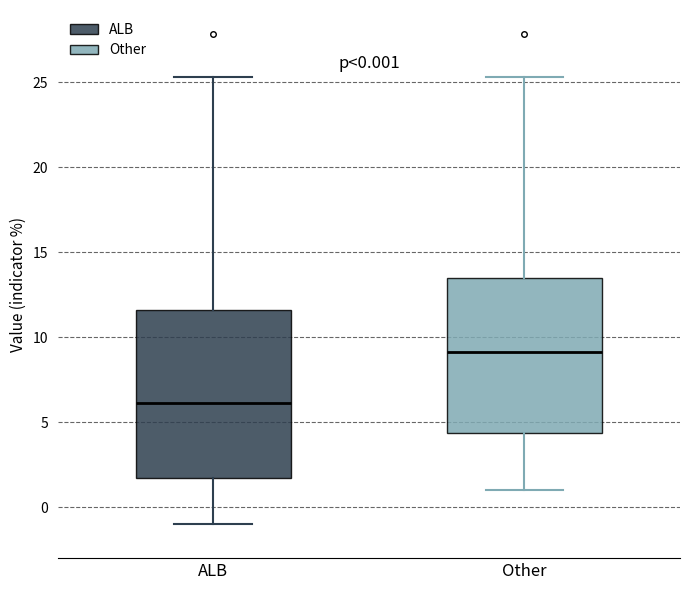

Which box is the tallest, from its lower edge to its upper edge?

ALB